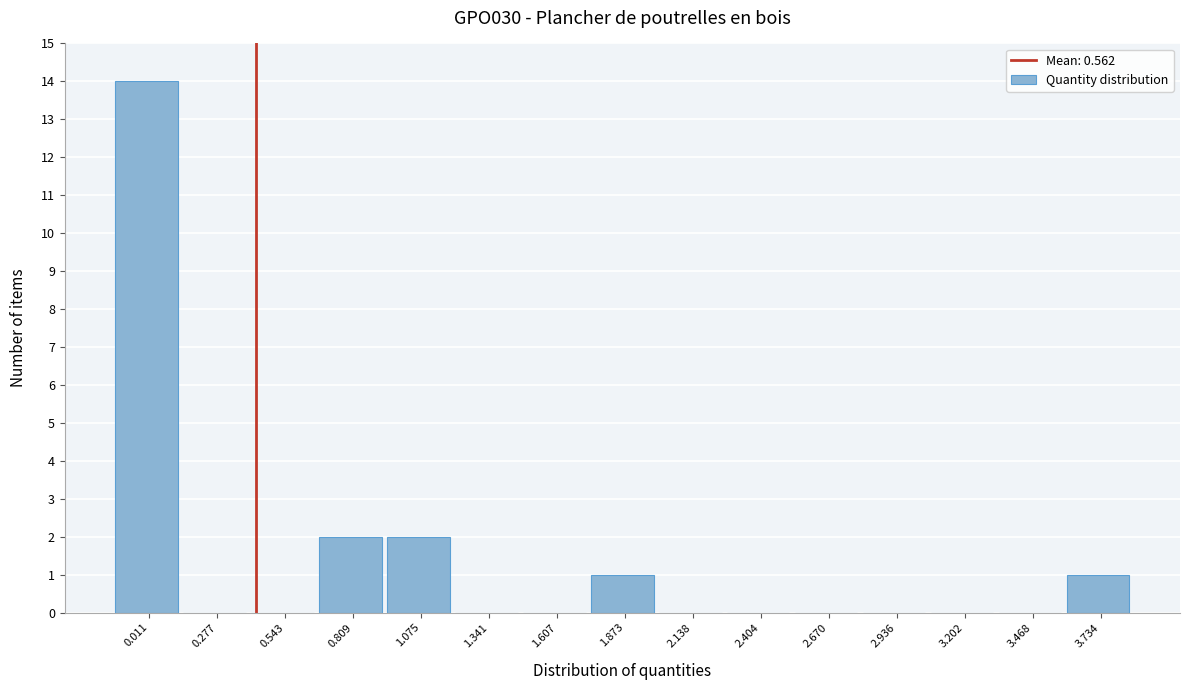

Reading left to right, extract all data points from this chart.

0.011=14	0.277=0	0.543=0	0.809=2	1.075=2	1.341=0	1.607=0	1.873=1	2.138=0	2.404=0	2.670=0	2.936=0	3.202=0	3.468=0	3.734=1